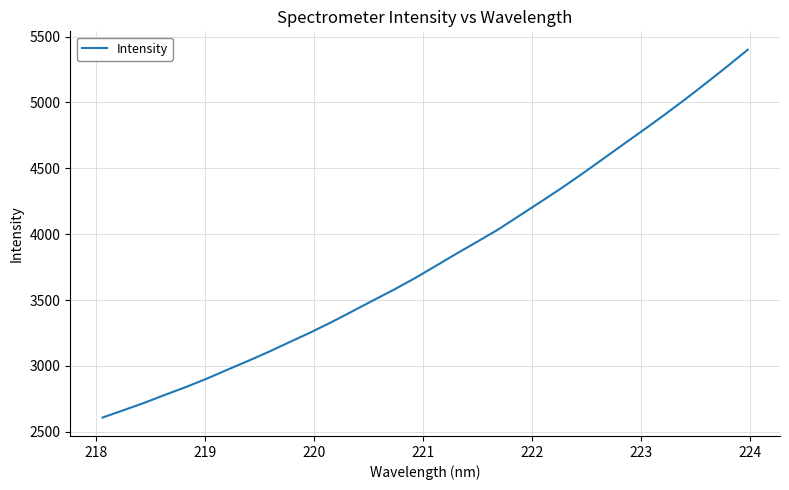

What is the difference between the maximum and minimum values?

2792.4